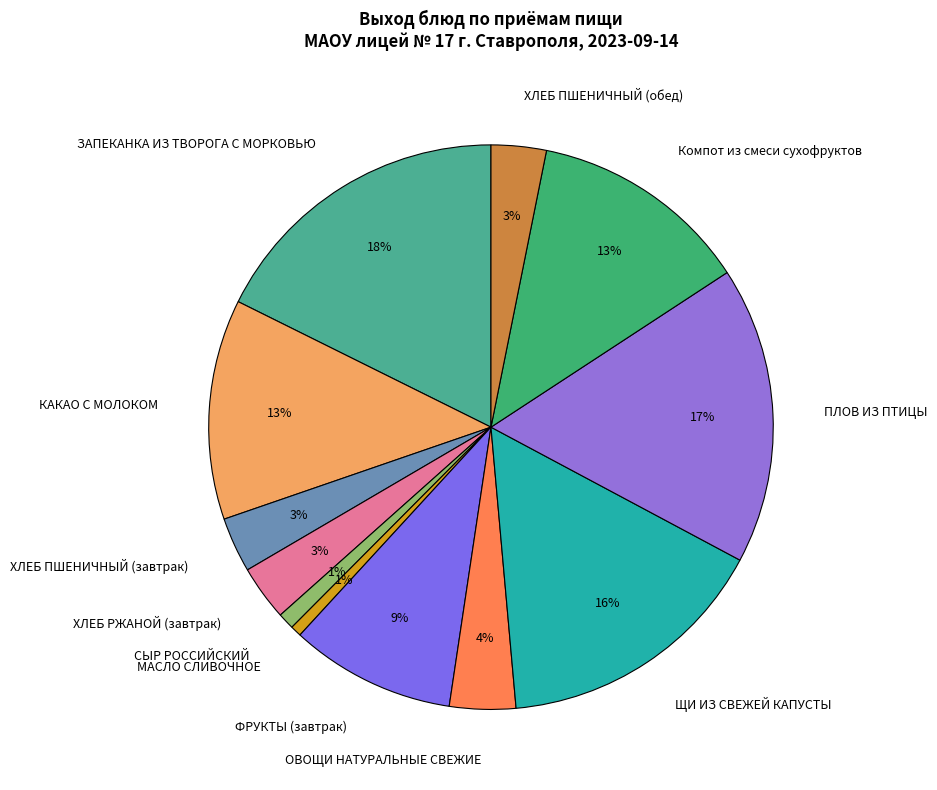

Does any single category account for the majority?

No